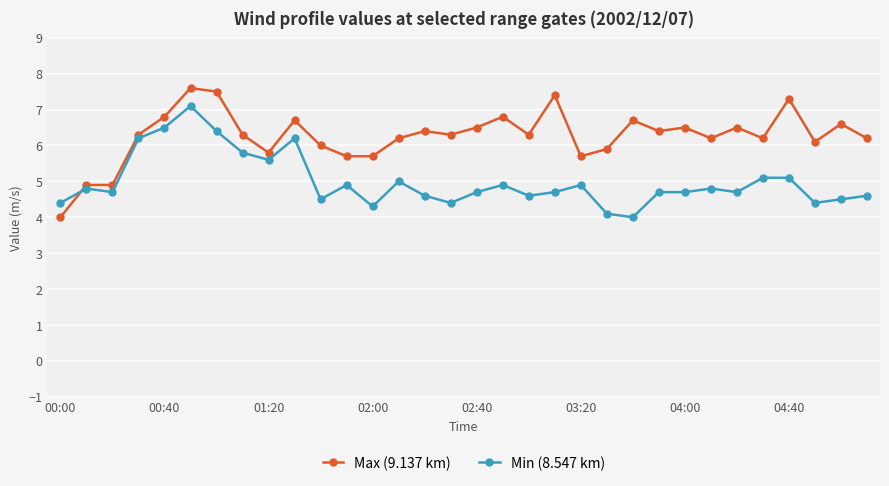

Reading left to right, what are all the values shown in this chart?

Max (9.137 km): 4.0	4.9	4.9	6.3	6.8	7.6	7.5	6.3	5.8	6.7	6.0	5.7	5.7	6.2	6.4	6.3	6.5	6.8	6.3	7.4	5.7	5.9	6.7	6.4	6.5	6.2	6.5	6.2	7.3	6.1	6.6	6.2
Min (8.547 km): 4.4	4.8	4.7	6.2	6.5	7.1	6.4	5.8	5.6	6.2	4.5	4.9	4.3	5.0	4.6	4.4	4.7	4.9	4.6	4.7	4.9	4.1	4.0	4.7	4.7	4.8	4.7	5.1	5.1	4.4	4.5	4.6